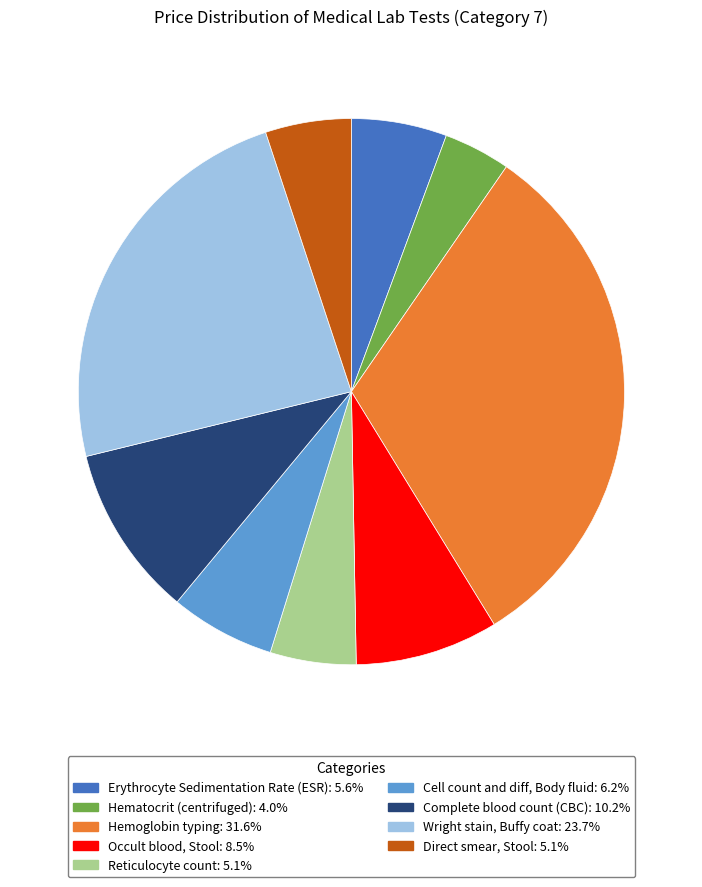

Which slice is the smallest?

Hematocrit (centrifuged)